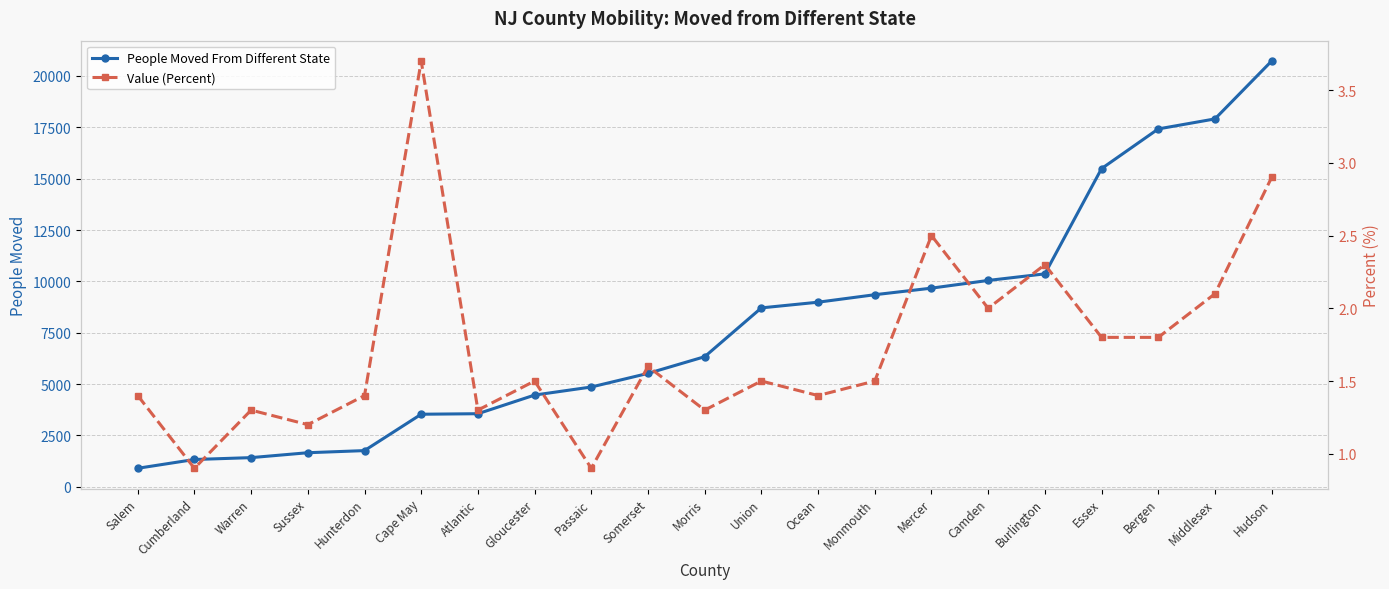

What are all the series names shown in the legend?

People Moved From Different State, Value (Percent)